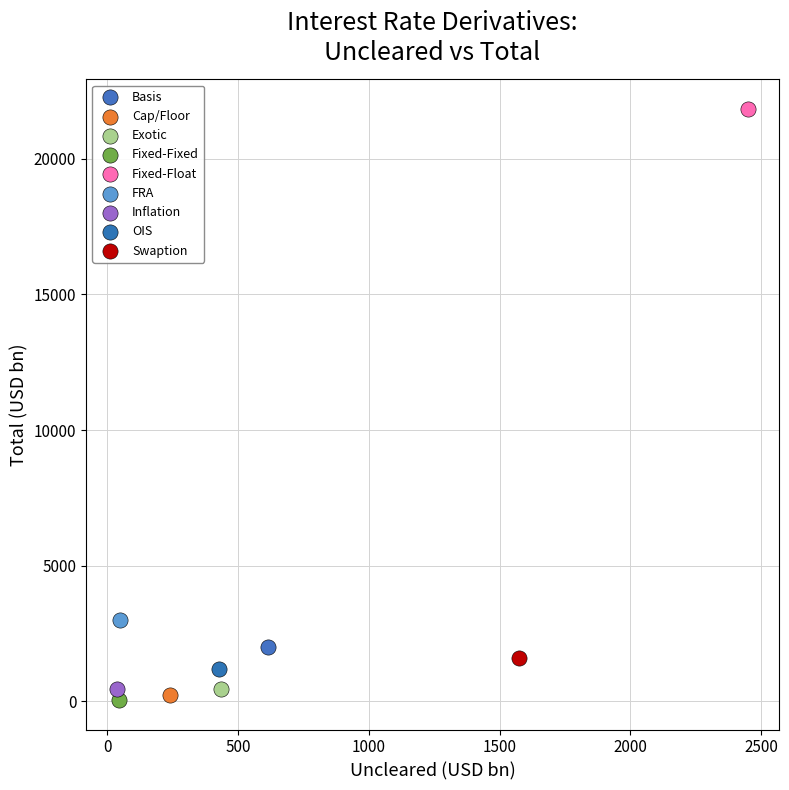

Which series contains the lowest Y value?

Fixed-Fixed